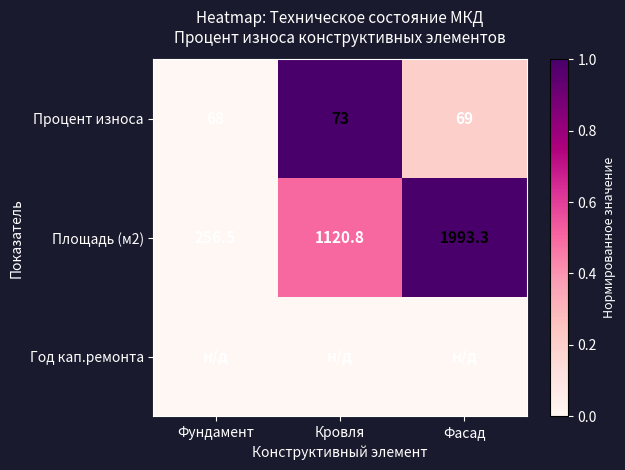

What is the difference between the maximum and minimum values in the Площадь (м2) series?

1736.8